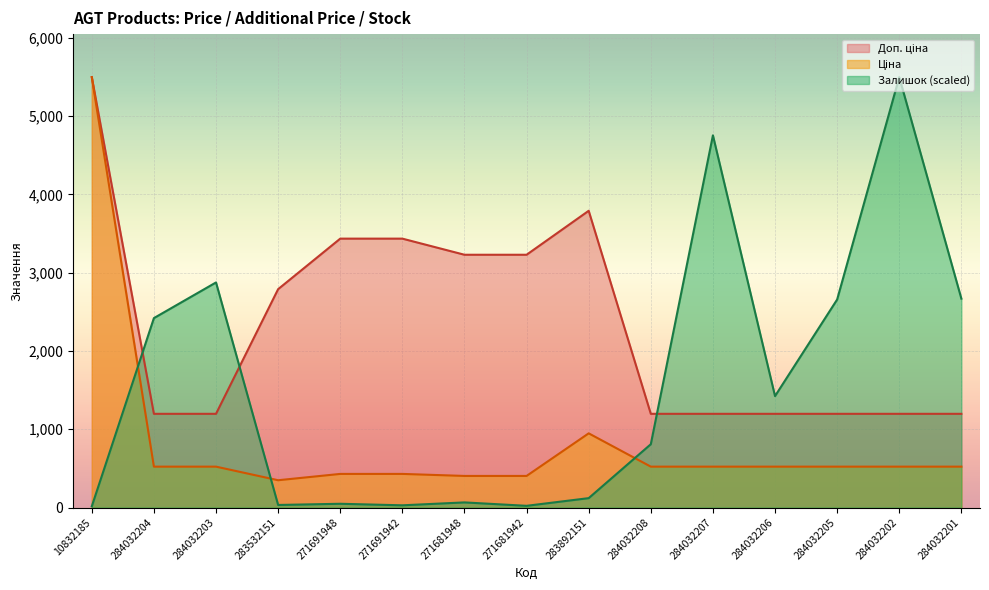

The Ціна series shows 403.6 at 271681942. True or false?

True